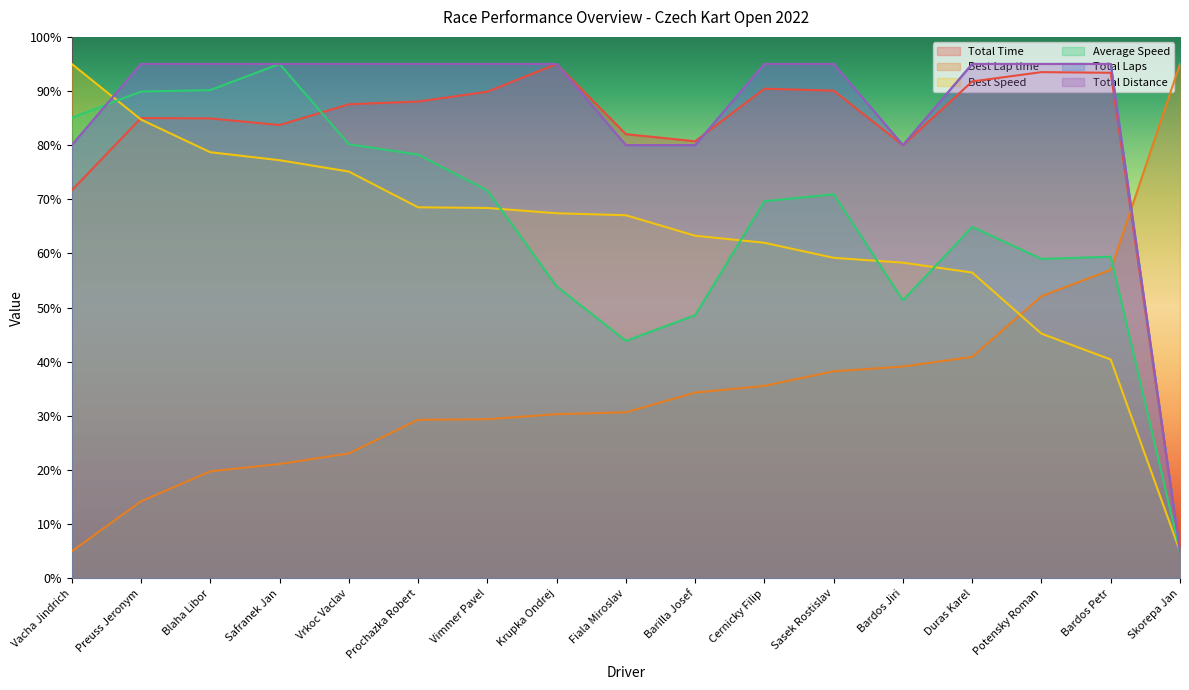

What is the maximum value for Average Speed?

95.0